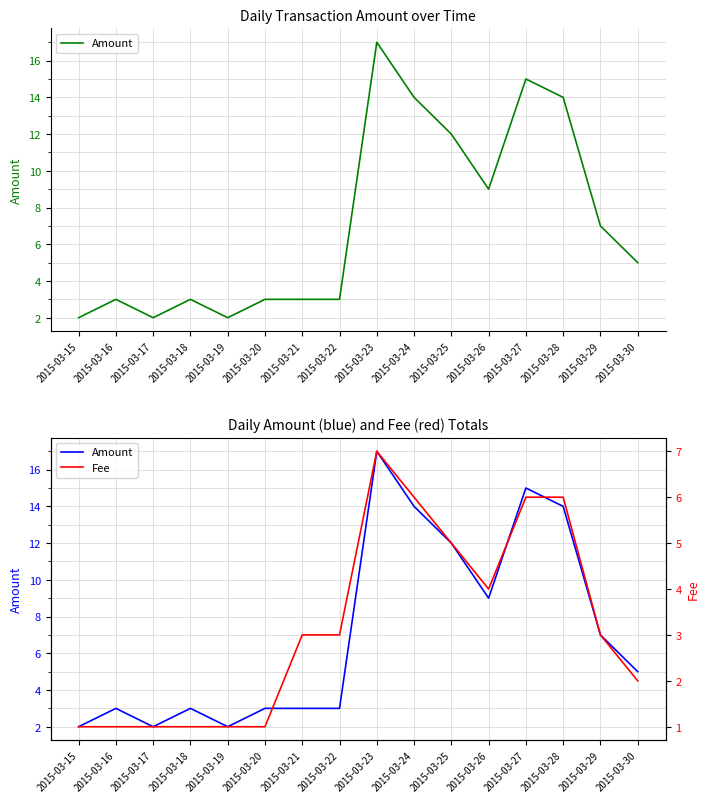

Where is Amount nearest to the value 9?

2015-03-26